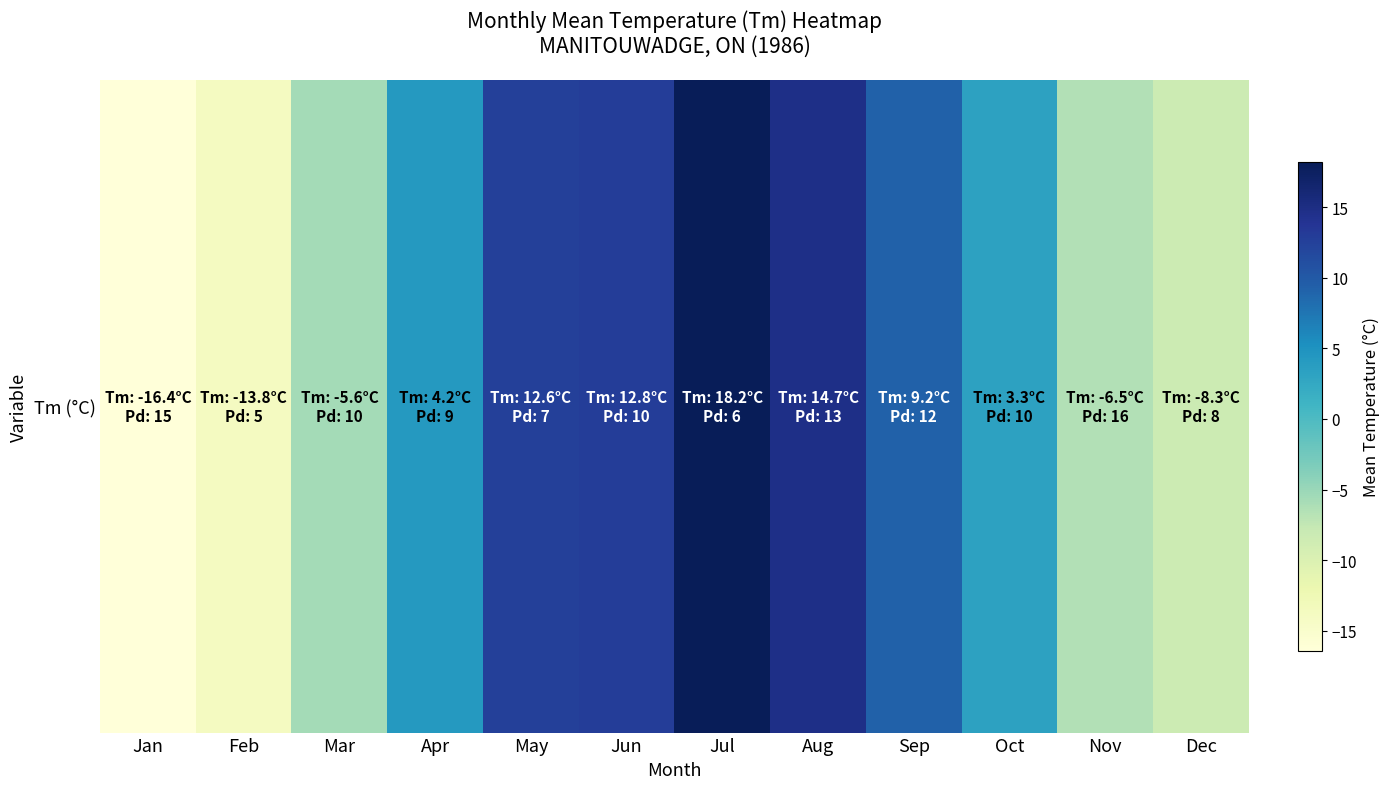

Which category has the lowest value across all series?

Jan